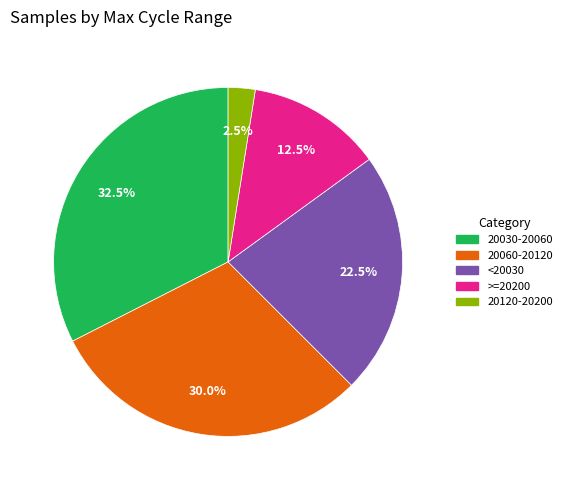

Rank the categories by value from lowest to highest.

20120-20200, >=20200, <20030, 20060-20120, 20030-20060